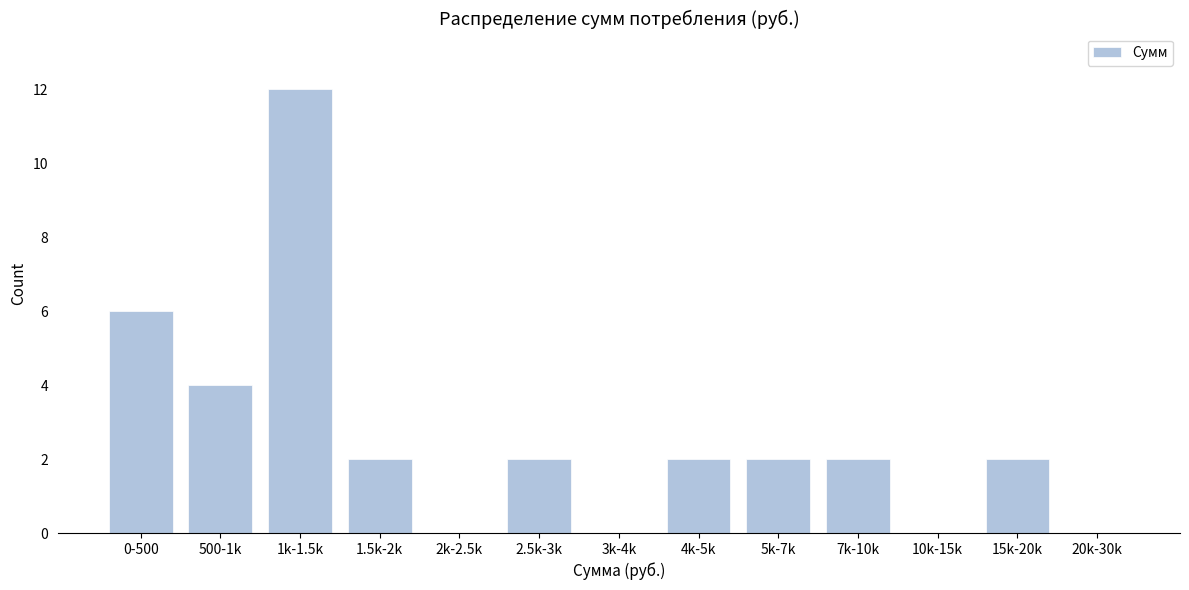

Reading right to left, list all the values displayed in this chart.

20k-30k=0	15k-20k=2	10k-15k=0	7k-10k=2	5k-7k=2	4k-5k=2	3k-4k=0	2.5k-3k=2	2k-2.5k=0	1.5k-2k=2	1k-1.5k=12	500-1k=4	0-500=6